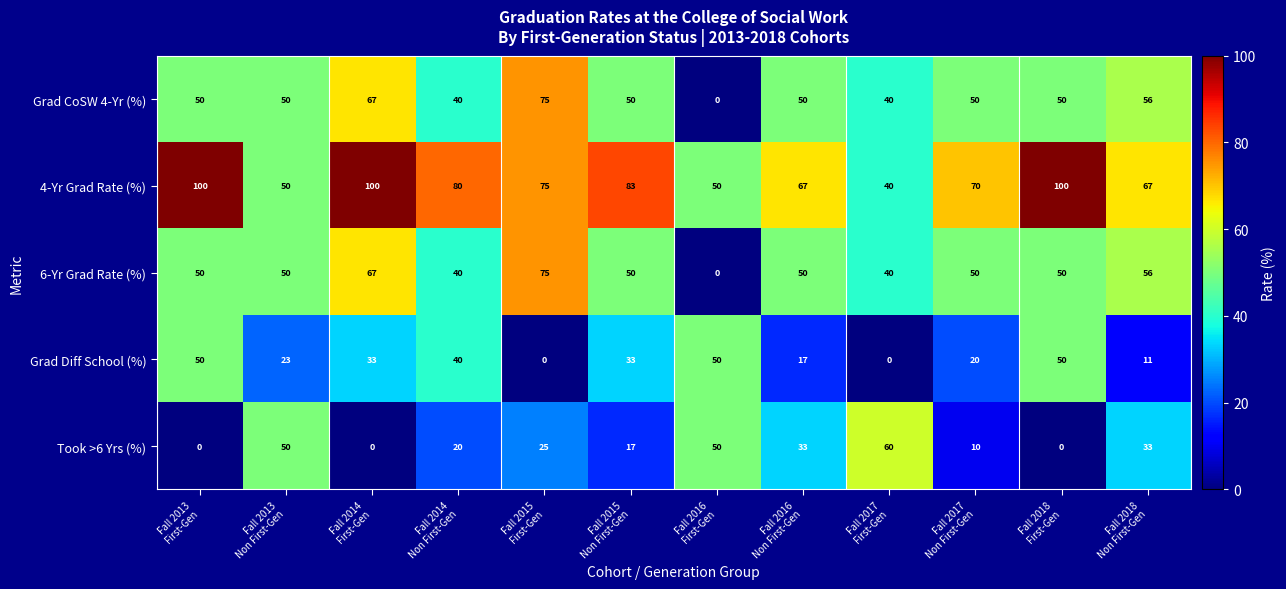

At which category is the sum across all series the highest?

Fall 2014
First-Gen